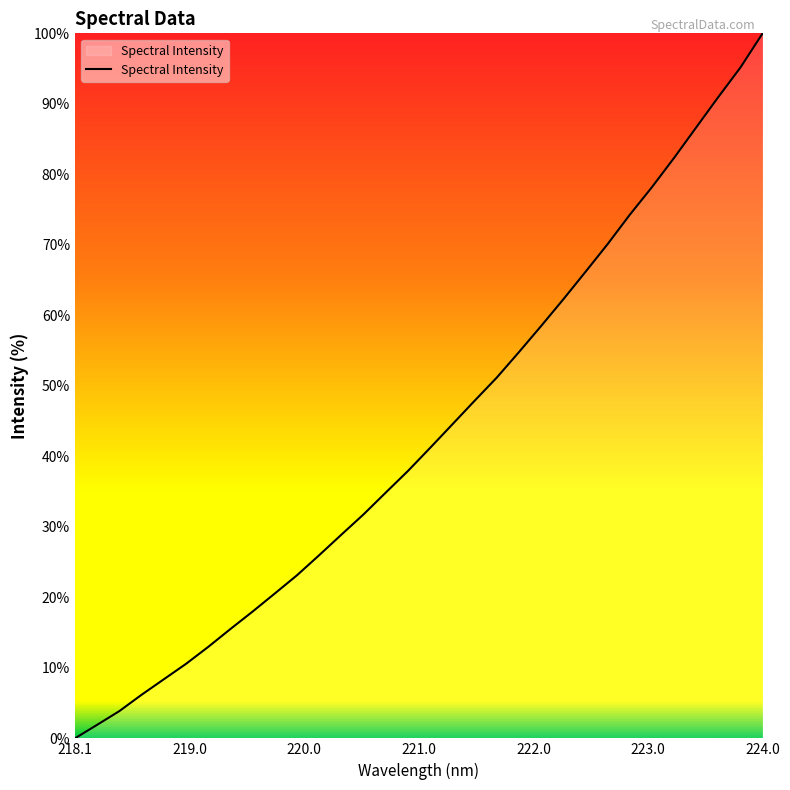

What is the difference between the maximum and minimum values?

100.0